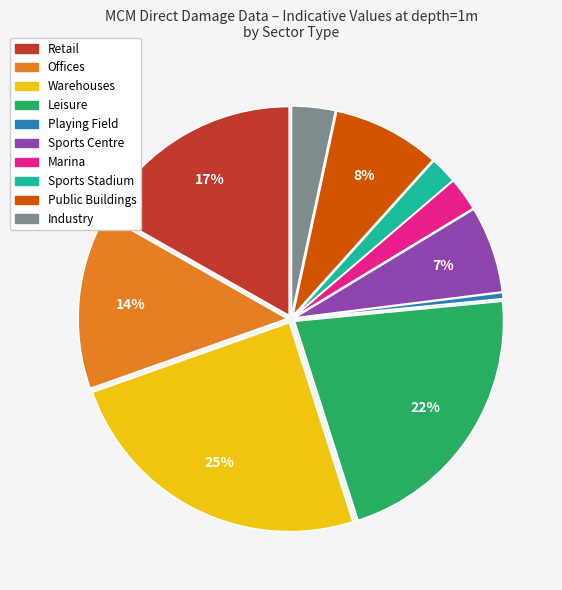

Which slice is the largest?

Warehouses